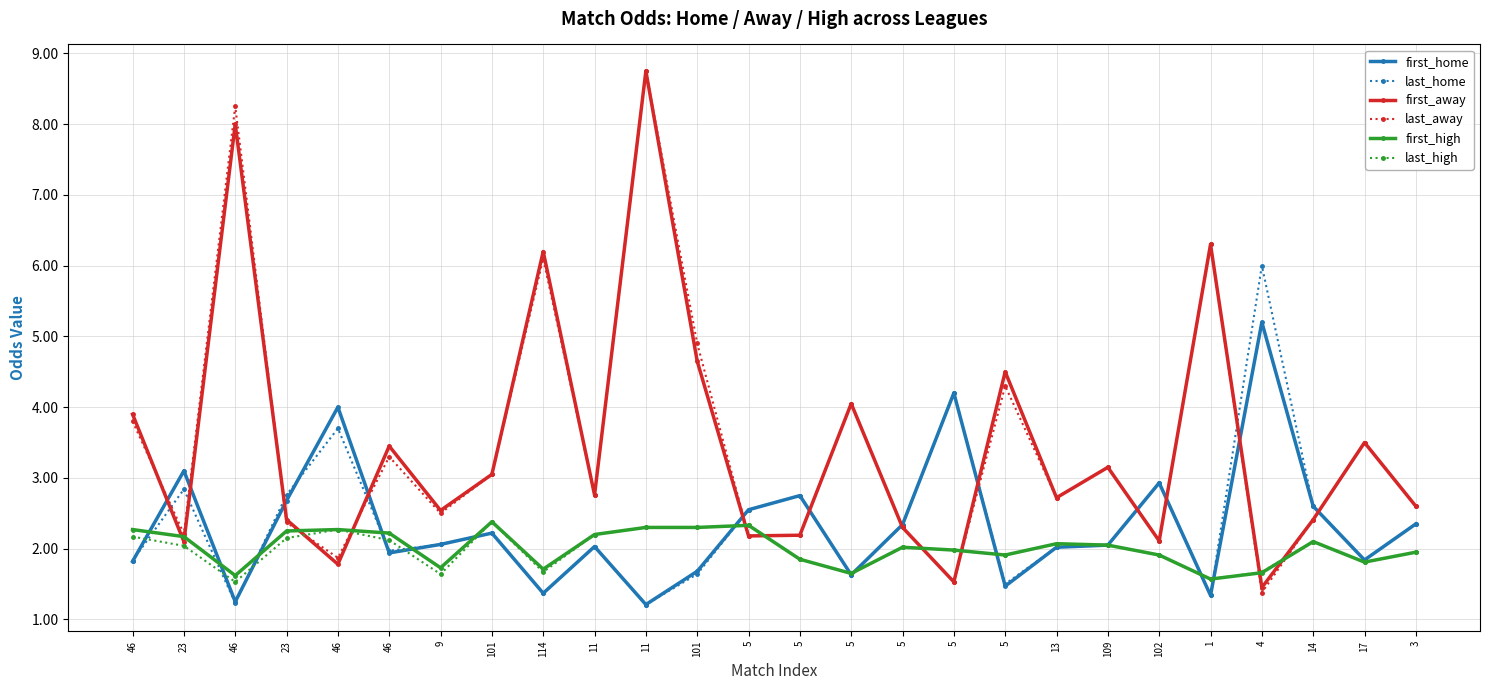

How many lines are shown in the chart?

6